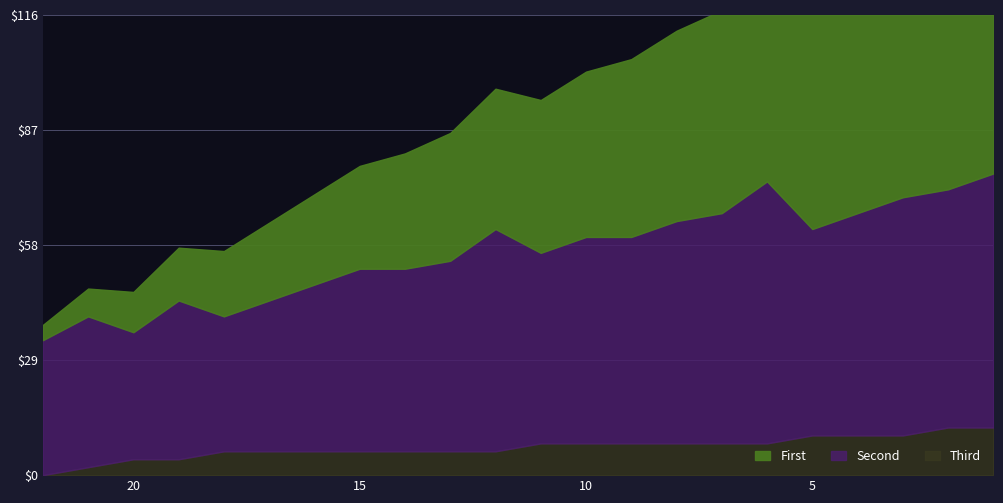

True or false: Bucholz and Prize intersect in this chart.

False